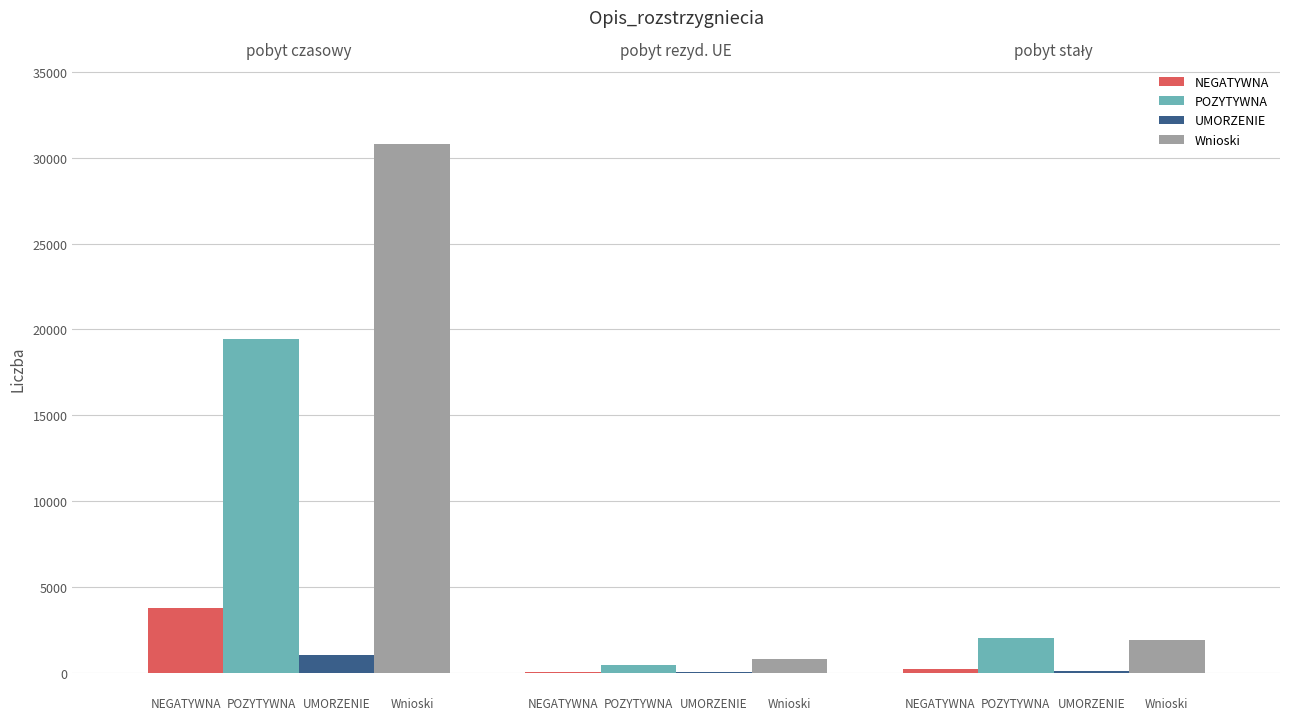

What is the sum of all Wnioski values?

33542